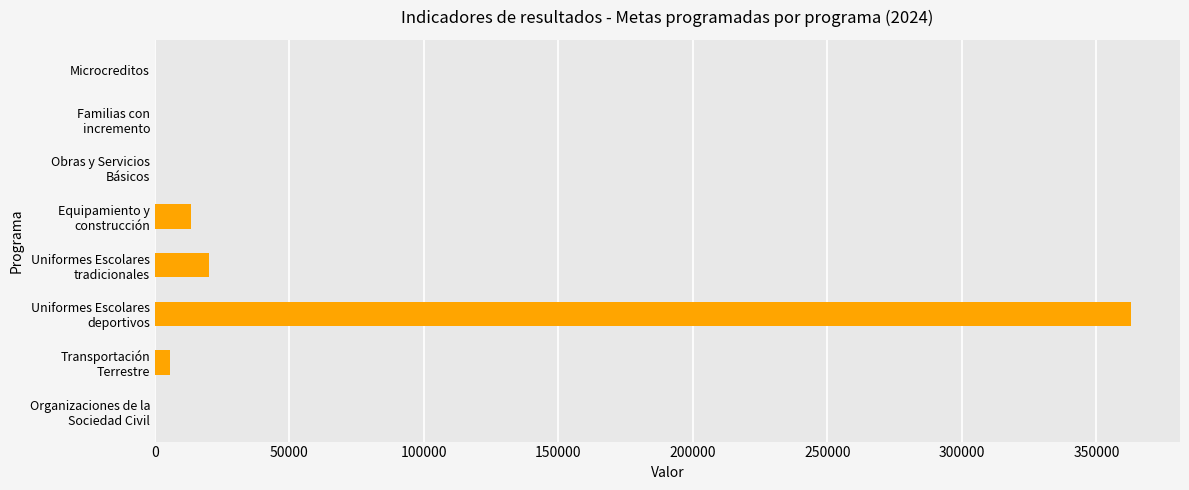

What is the maximum value shown in the chart?

362899.0